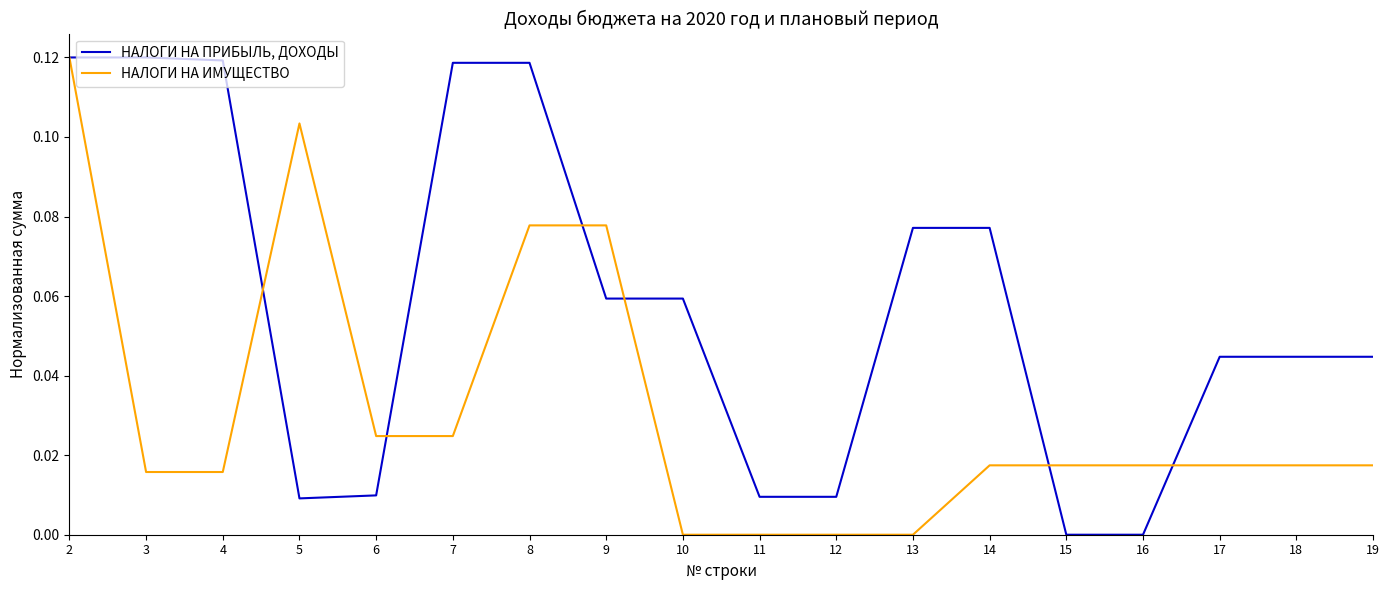

Count the НАЛОГИ НА ИМУЩЕСТВО values in the range 0 to 1.

18